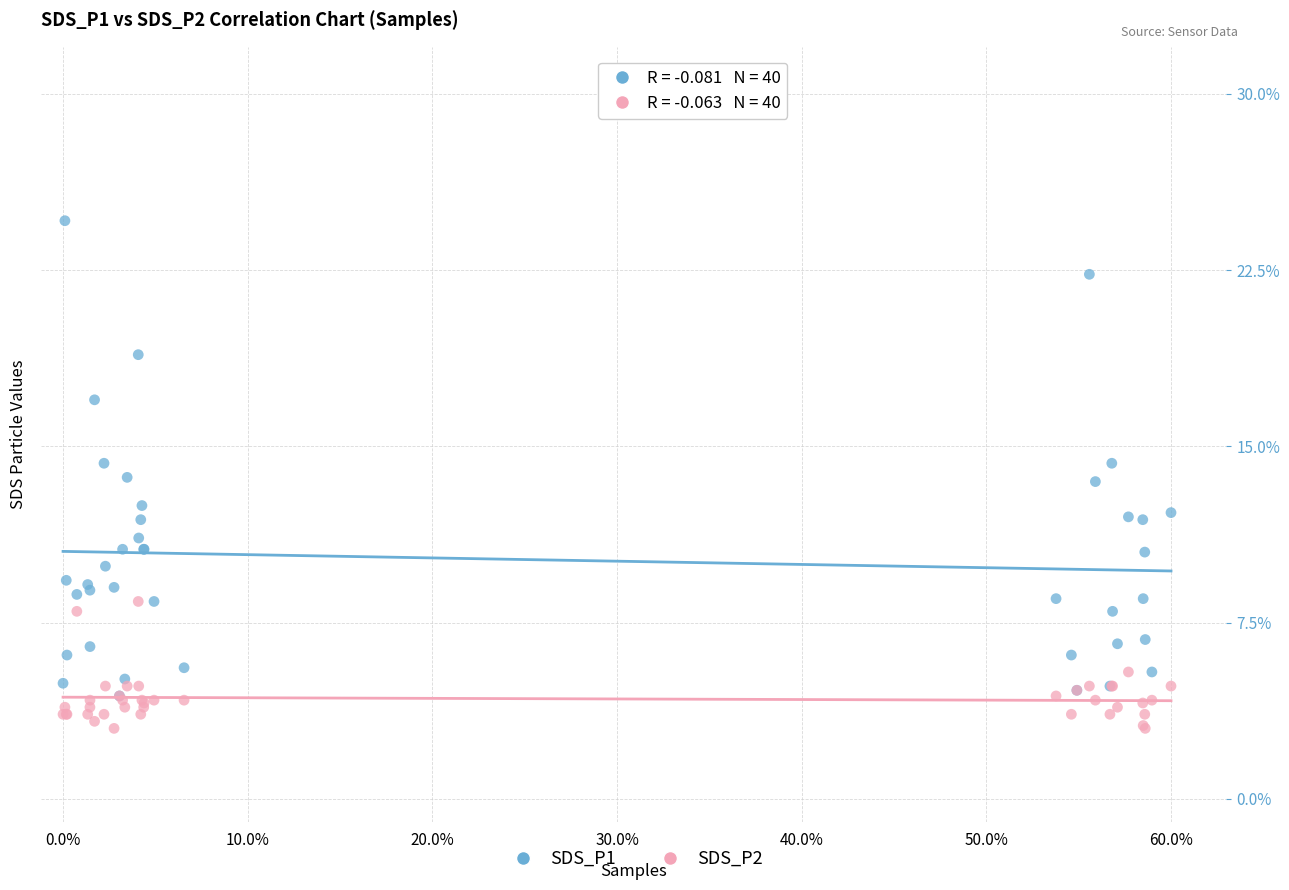

Which series reaches the maximum Y coordinate?

SDS_P1